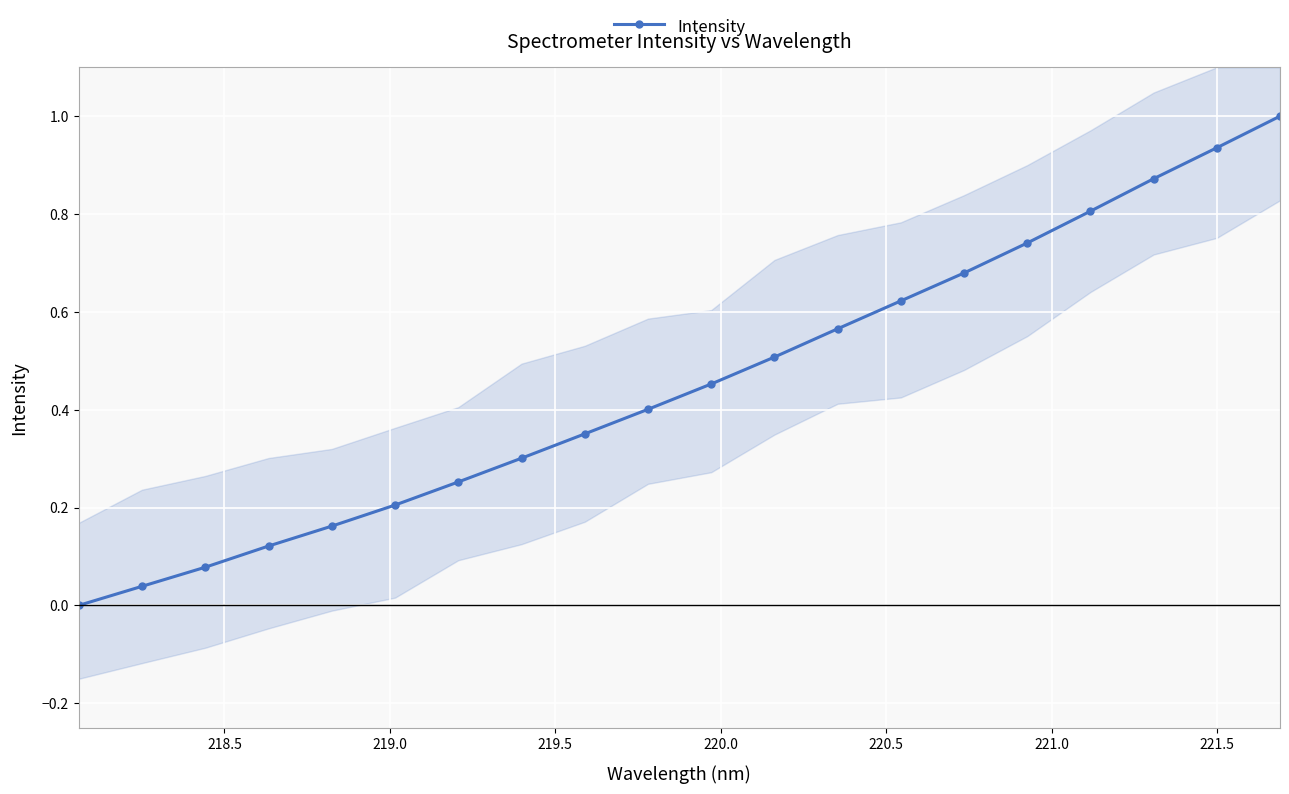

True or false: Intensity has more than 0 interior local peaks.

False